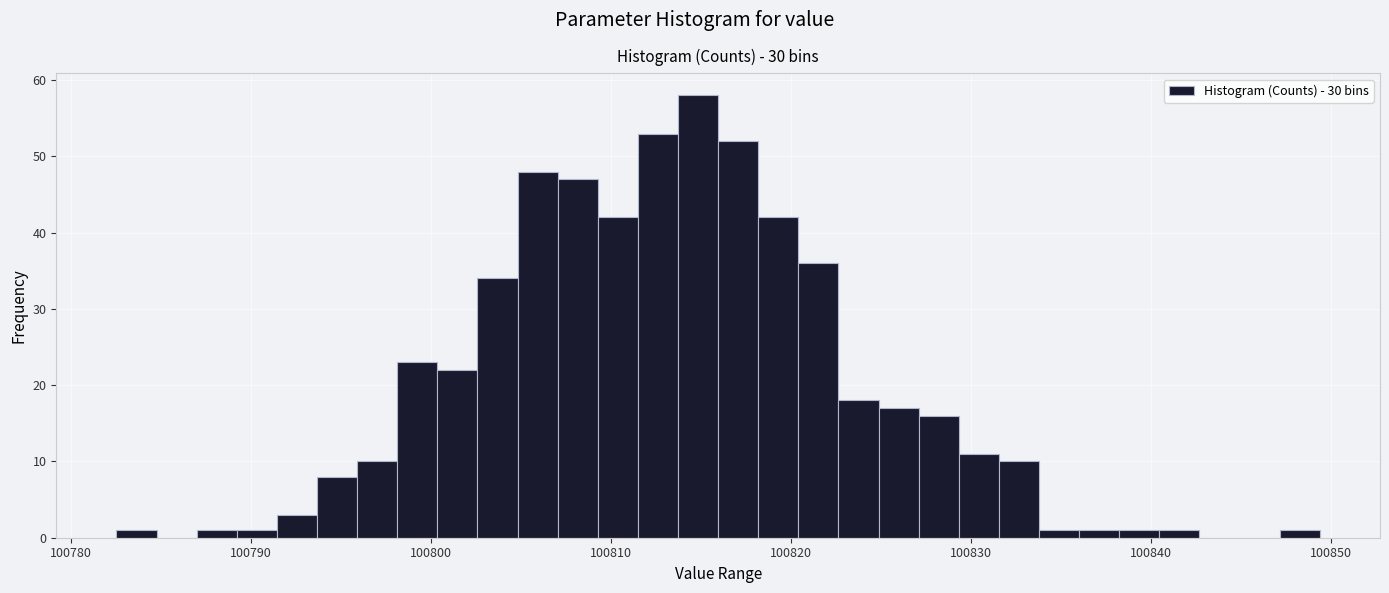

Read against the x-axis, roughly where is the centre of the tallest bar?

100815